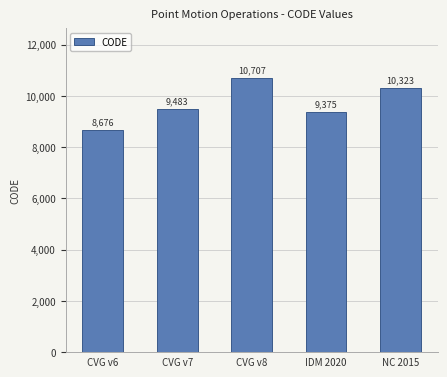

Rank the categories by value from lowest to highest.

CVG v6, IDM 2020, CVG v7, NC 2015, CVG v8